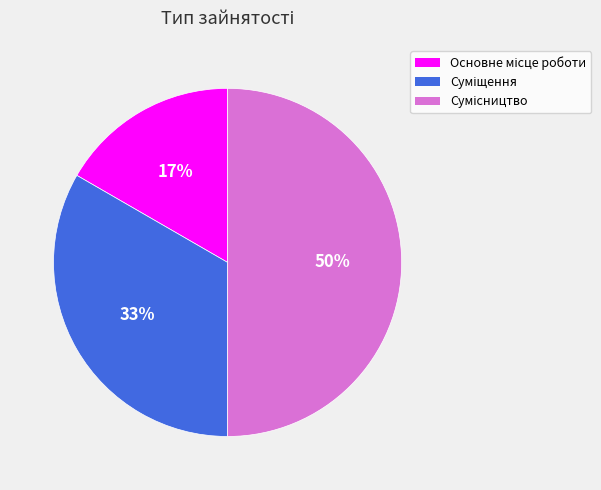

To the nearest percent, what is the difference between the largest and smallest slice percentages?

33%